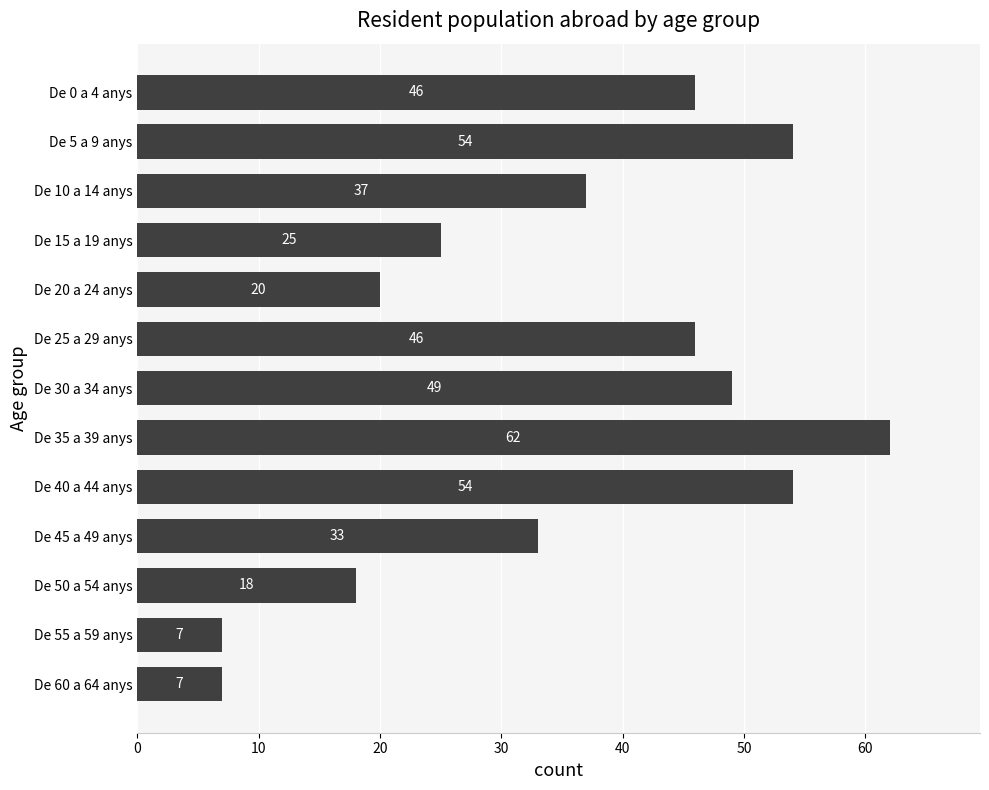

Which category has the highest value across all series?

De 35 a 39 anys